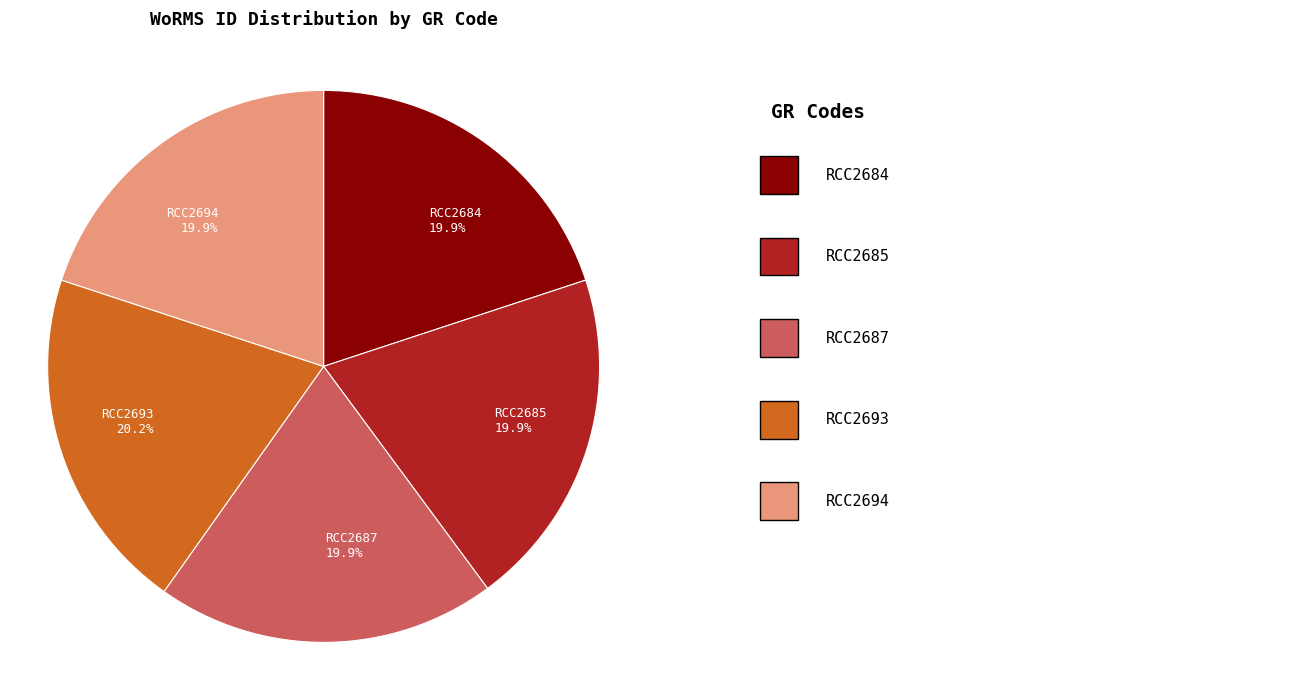

How many slices are in this pie chart?

5